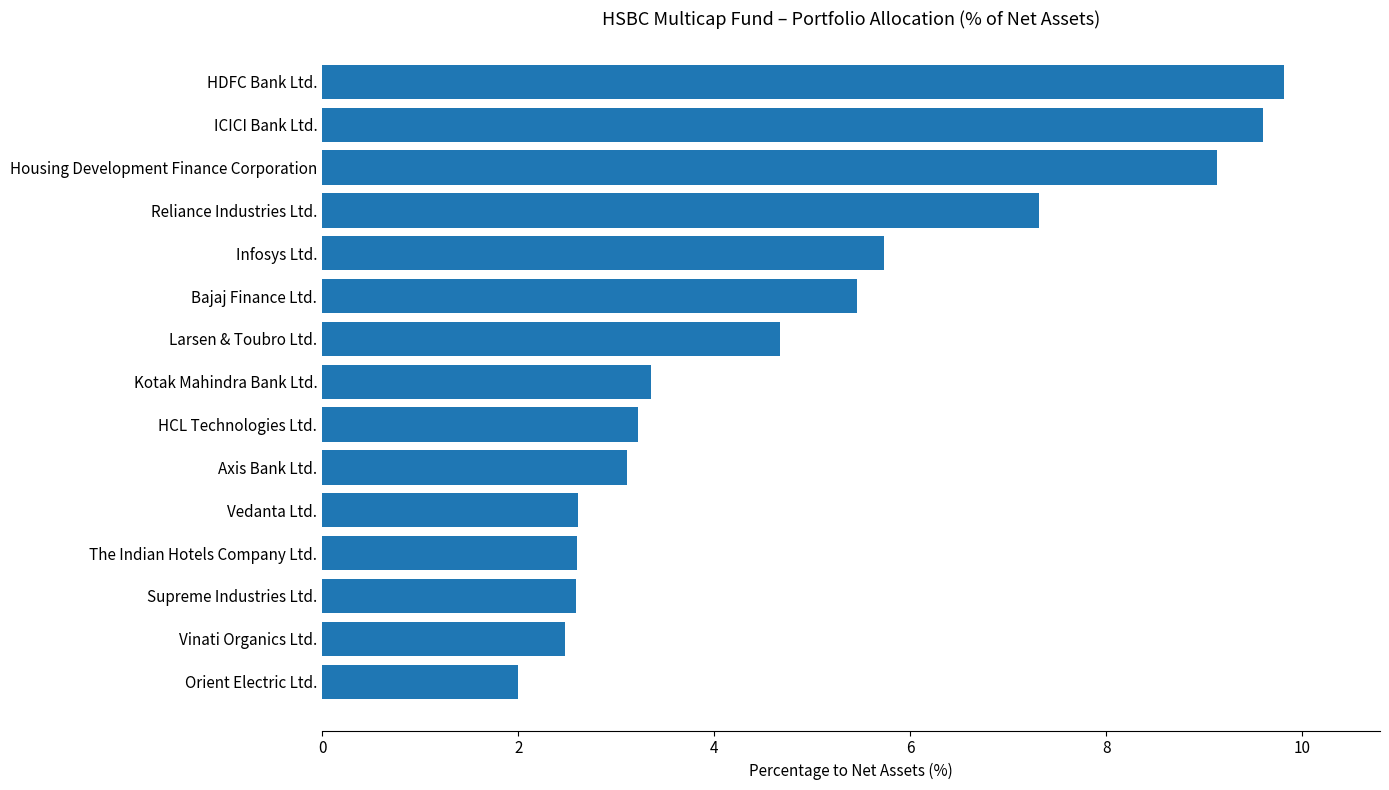

Reading top to bottom, what are all the values shown in this chart?

9.8	9.6	9.1	7.3	5.7	5.5	4.7	3.4	3.2	3.1	2.6	2.6	2.6	2.5	2.0